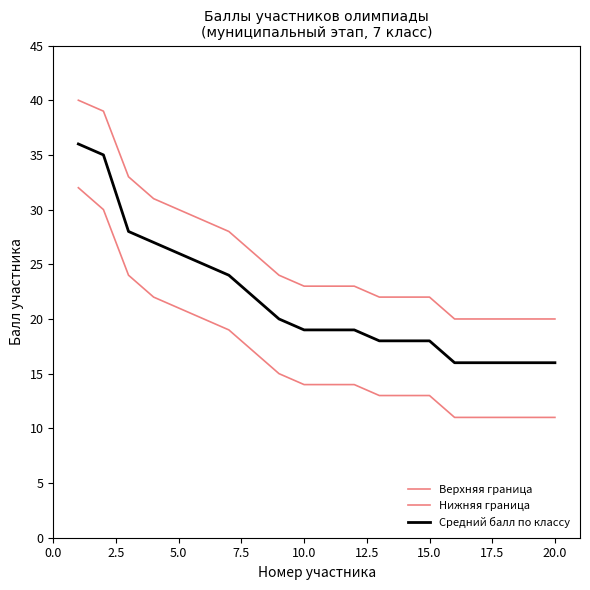

Does the chart have visible grid lines?

No